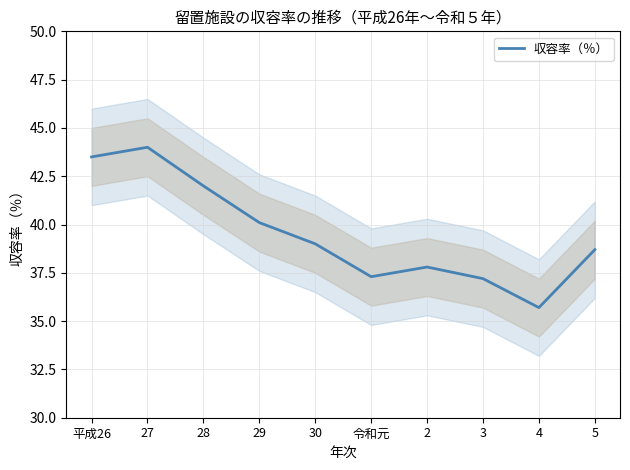

Which category has the highest value across all series?

27